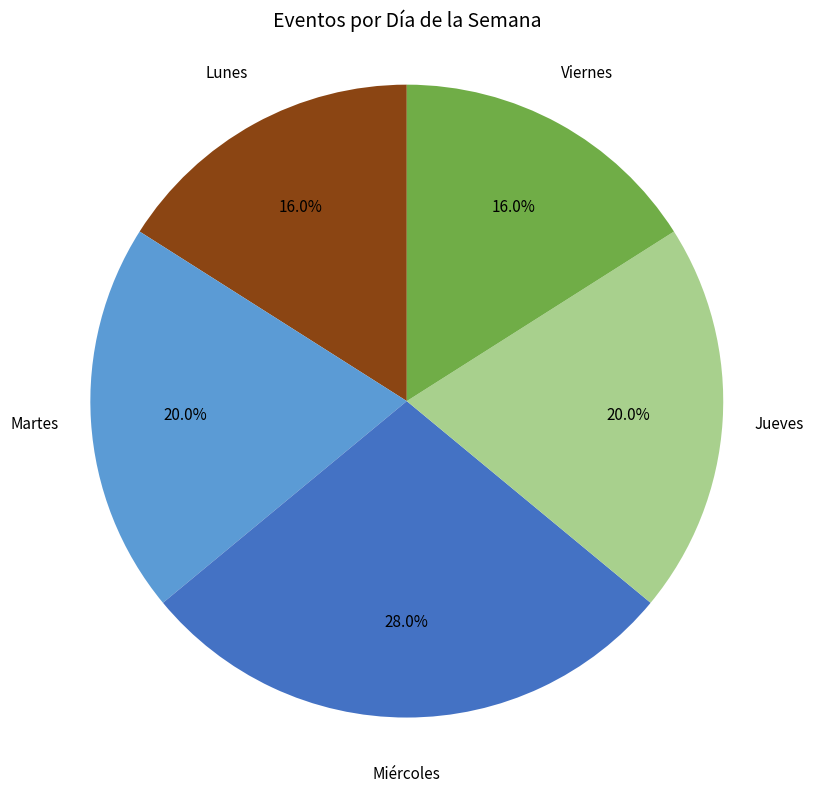

How many slices are in this pie chart?

5